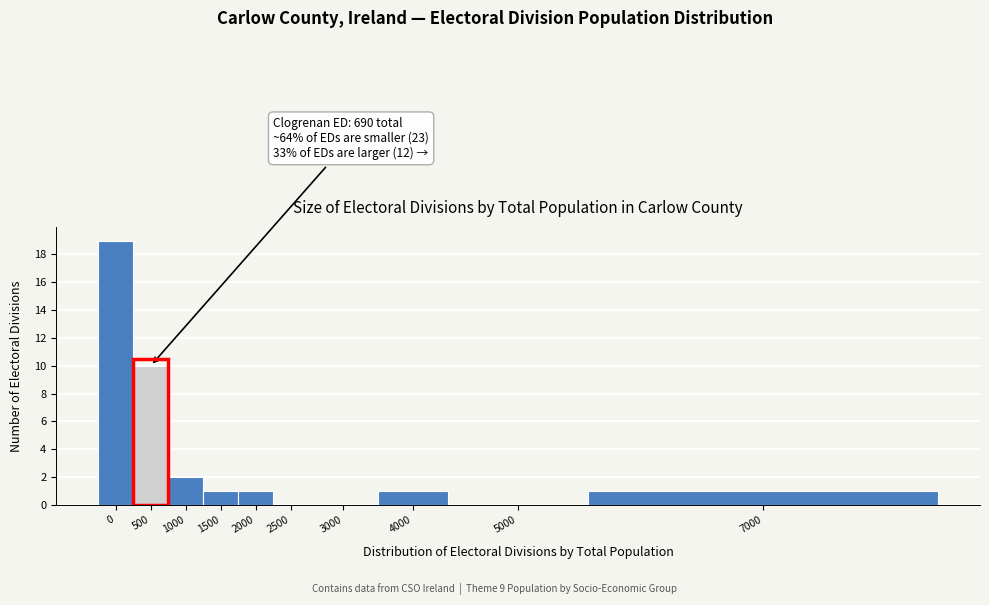

Reading right to left, transcribe all the data shown in this chart.

7000=1	5000=0	4000=1	3000=0	2500=0	2000=1	1500=1	1000=2	500=10	0=19